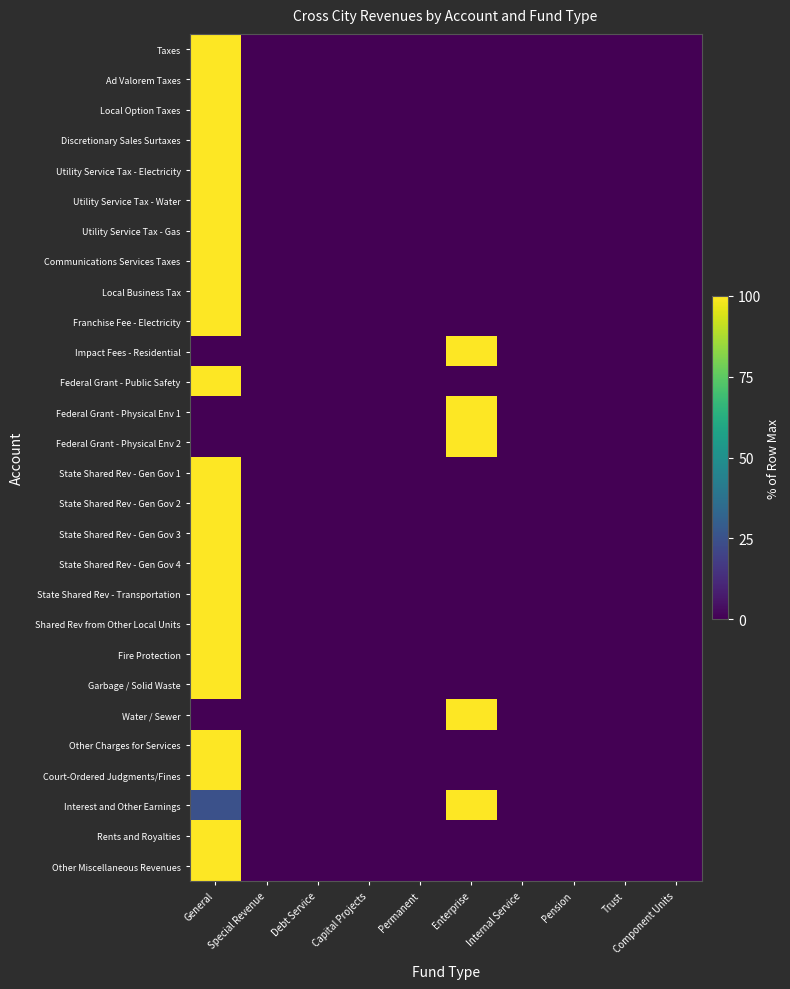

At Pension, list the series in order from largest to smallest.

Taxes, Ad Valorem Taxes, Local Option Taxes, Discretionary Sales Surtaxes, Utility Service Tax - Electricity, Utility Service Tax - Water, Utility Service Tax - Gas, Communications Services Taxes, Local Business Tax, Franchise Fee - Electricity, Impact Fees - Residential, Federal Grant - Public Safety, Federal Grant - Physical Env 1, Federal Grant - Physical Env 2, State Shared Rev - Gen Gov 1, State Shared Rev - Gen Gov 2, State Shared Rev - Gen Gov 3, State Shared Rev - Gen Gov 4, State Shared Rev - Transportation, Shared Rev from Other Local Units, Fire Protection, Garbage / Solid Waste, Water / Sewer, Other Charges for Services, Court-Ordered Judgments/Fines, Interest and Other Earnings, Rents and Royalties, Other Miscellaneous Revenues